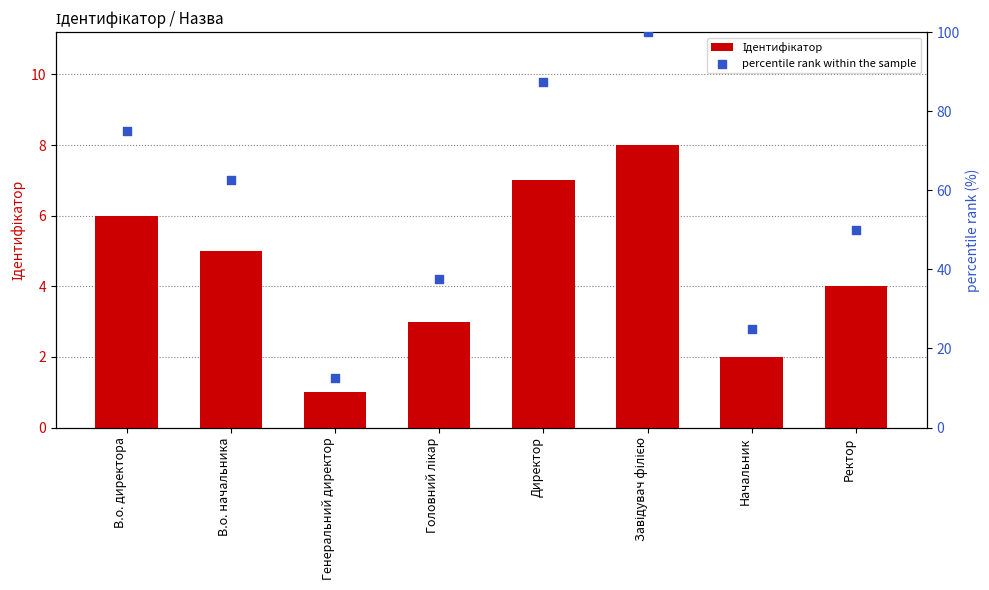

Is the value of percentile rank within the sample at В.о. директора greater than the value of Ідентифікатор at Генеральний директор?

Yes